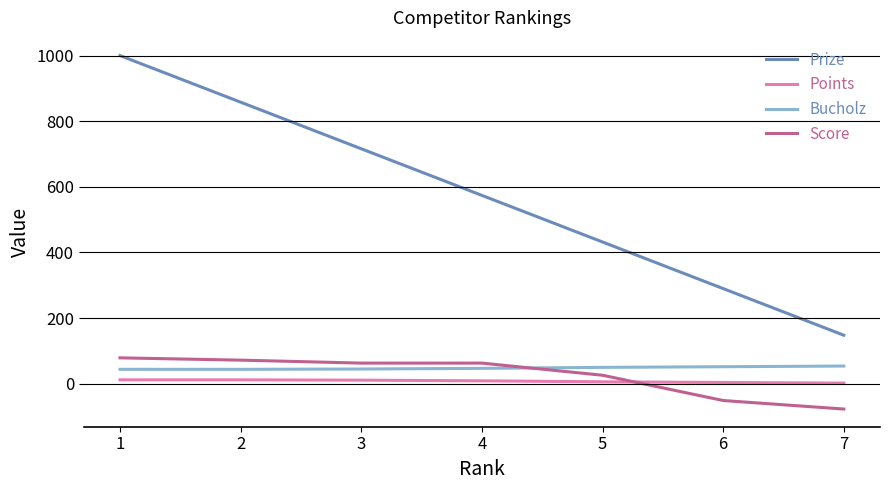

True or false: Points and Bucholz cross at least once.

False